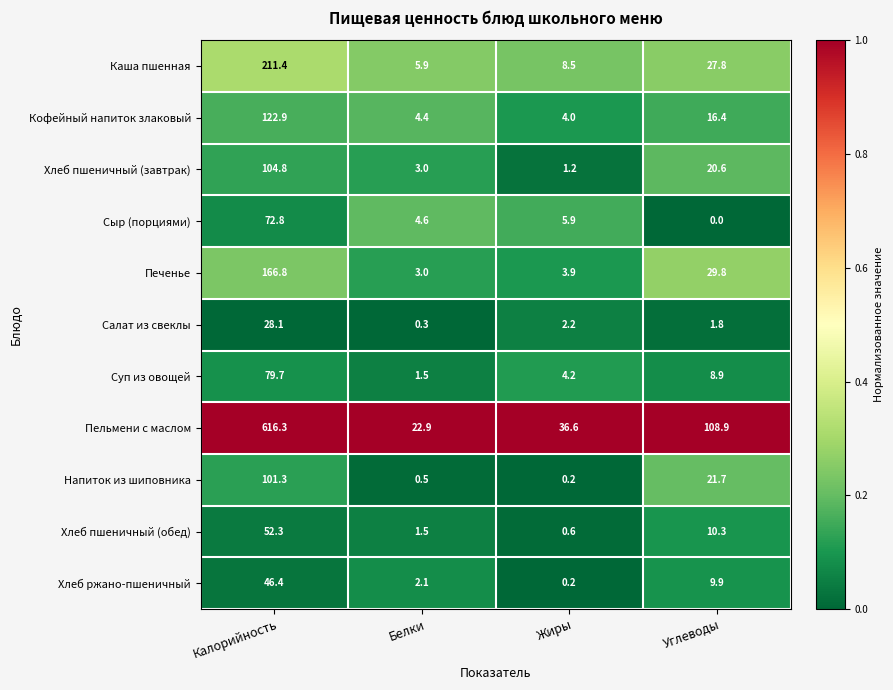

Which series has the largest total across all categories?

Пельмени с маслом